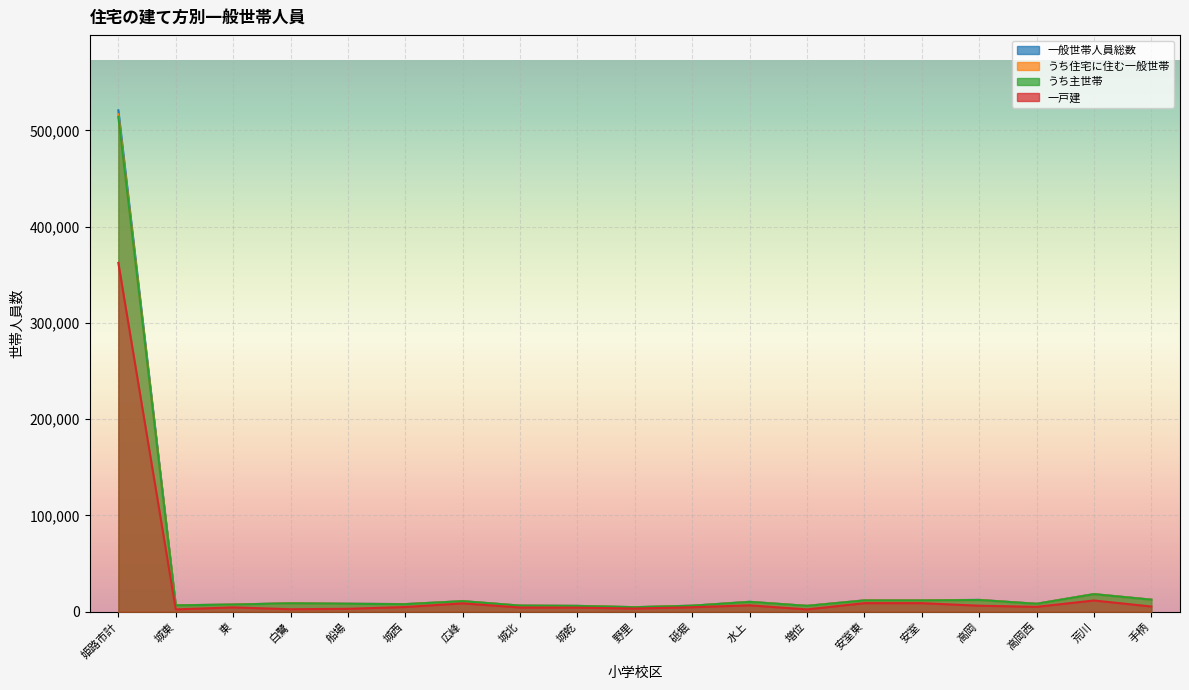

What is the difference between the second highest and minimum values in the 一般世帯人員総数 series?

13578